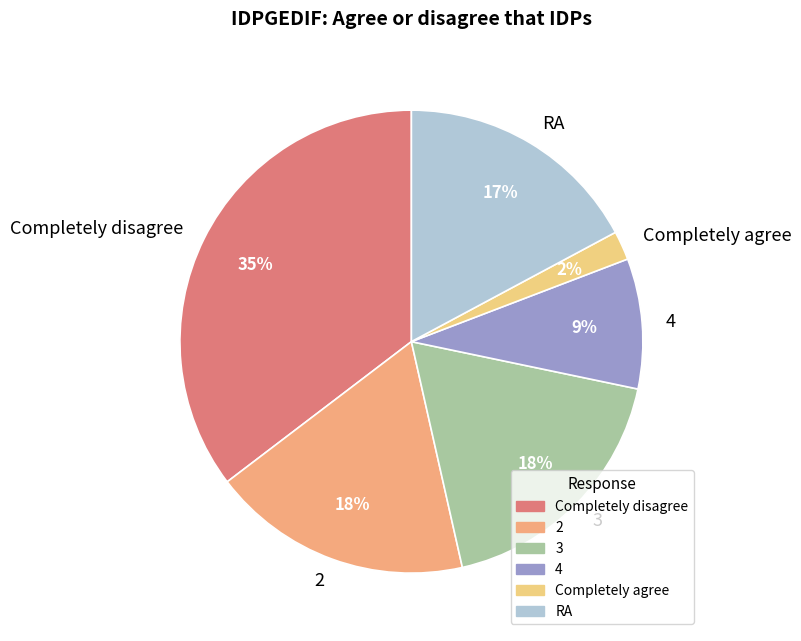

Approximately how many times larger is the value at RA compared to 3?

0.9